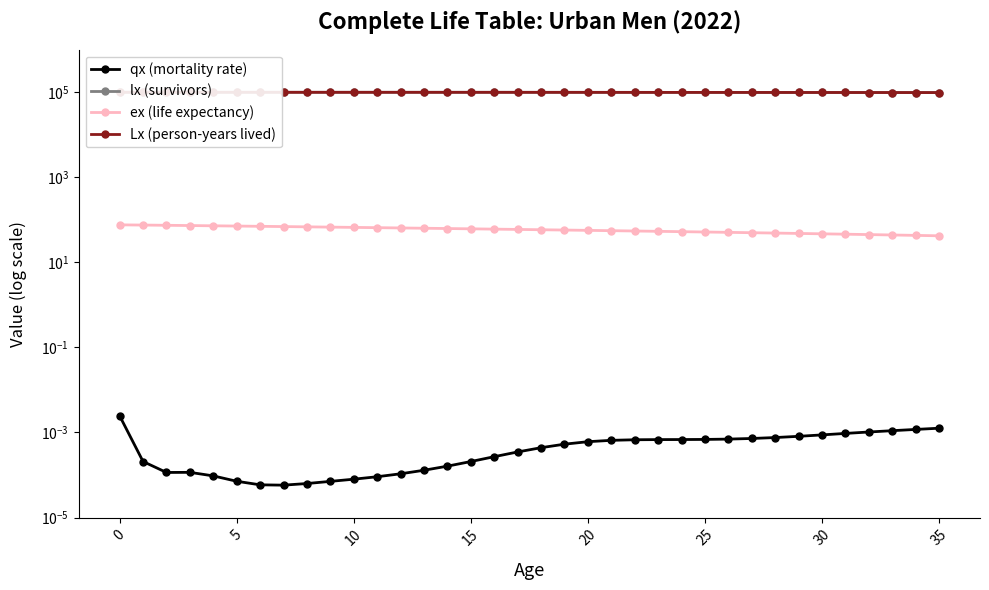

How many lines are shown in the chart?

4